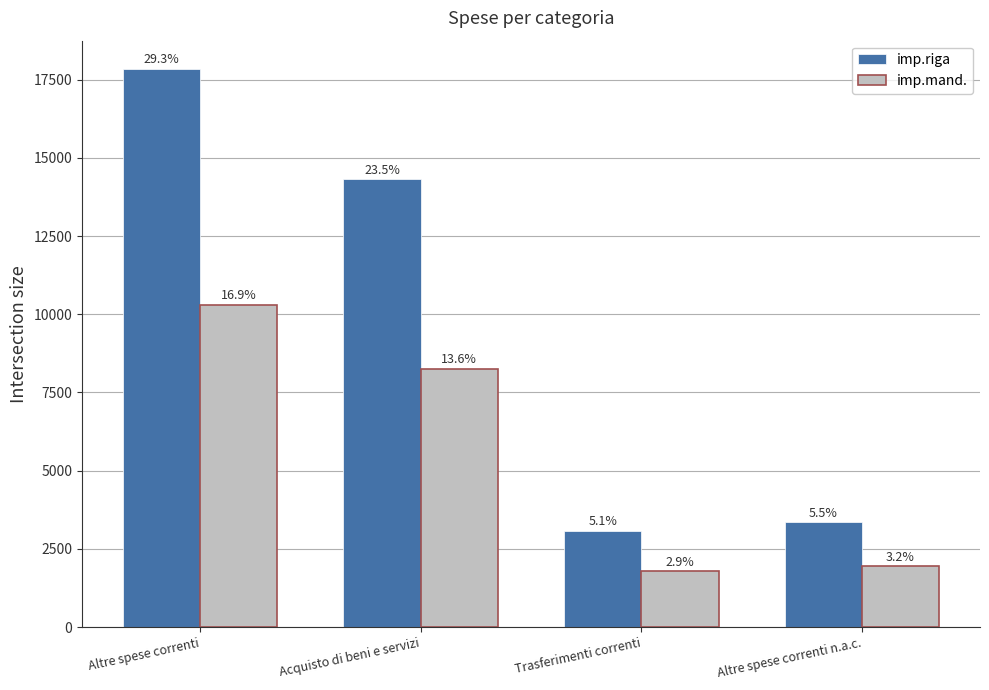

How many bars are there in each group?

2